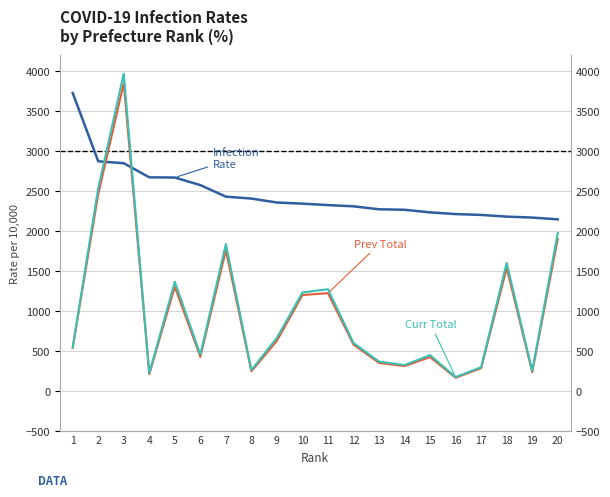

At 19, list the series in order from smallest to largest.

Total Infected
(prev, ×1k), Total Infected
(curr, ×1k), Infection Rate
(per 10k)